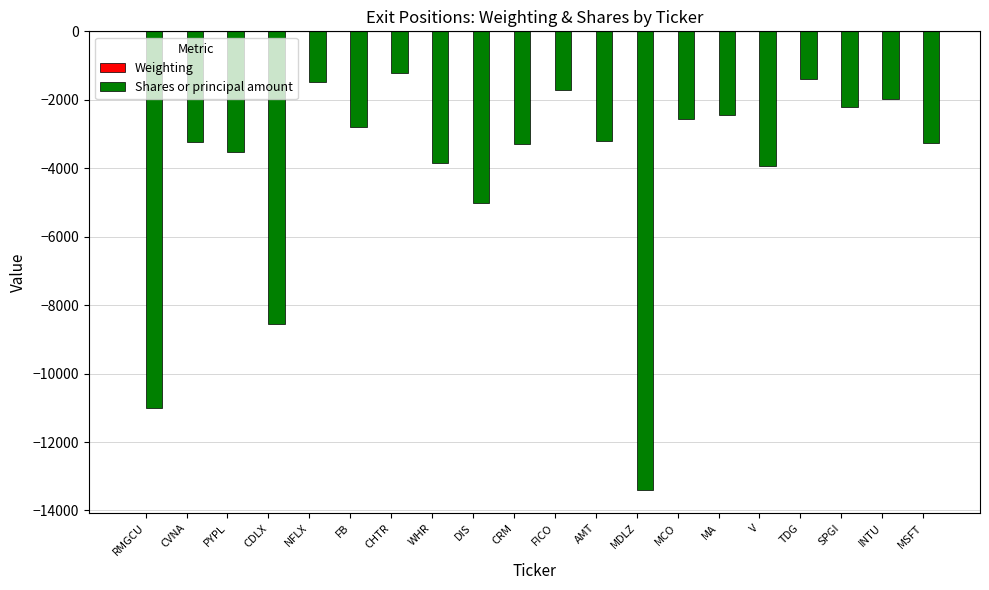

Where is Shares or principal amount nearest to the value -7307?

CDLX